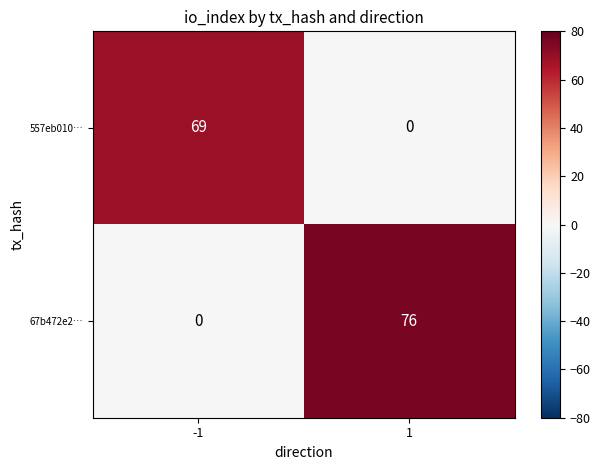

True or false: 557eb010… has a value of 69 at -1.

True